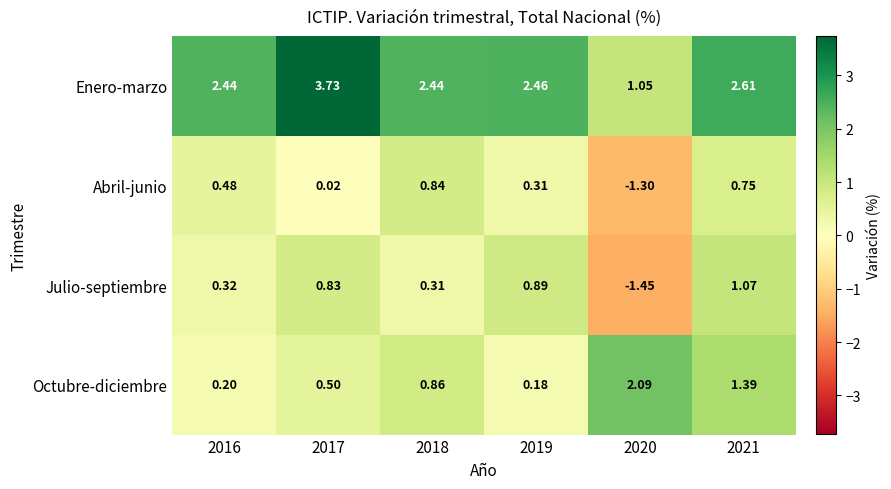

Which series has the widest spread of values?

Enero-marzo